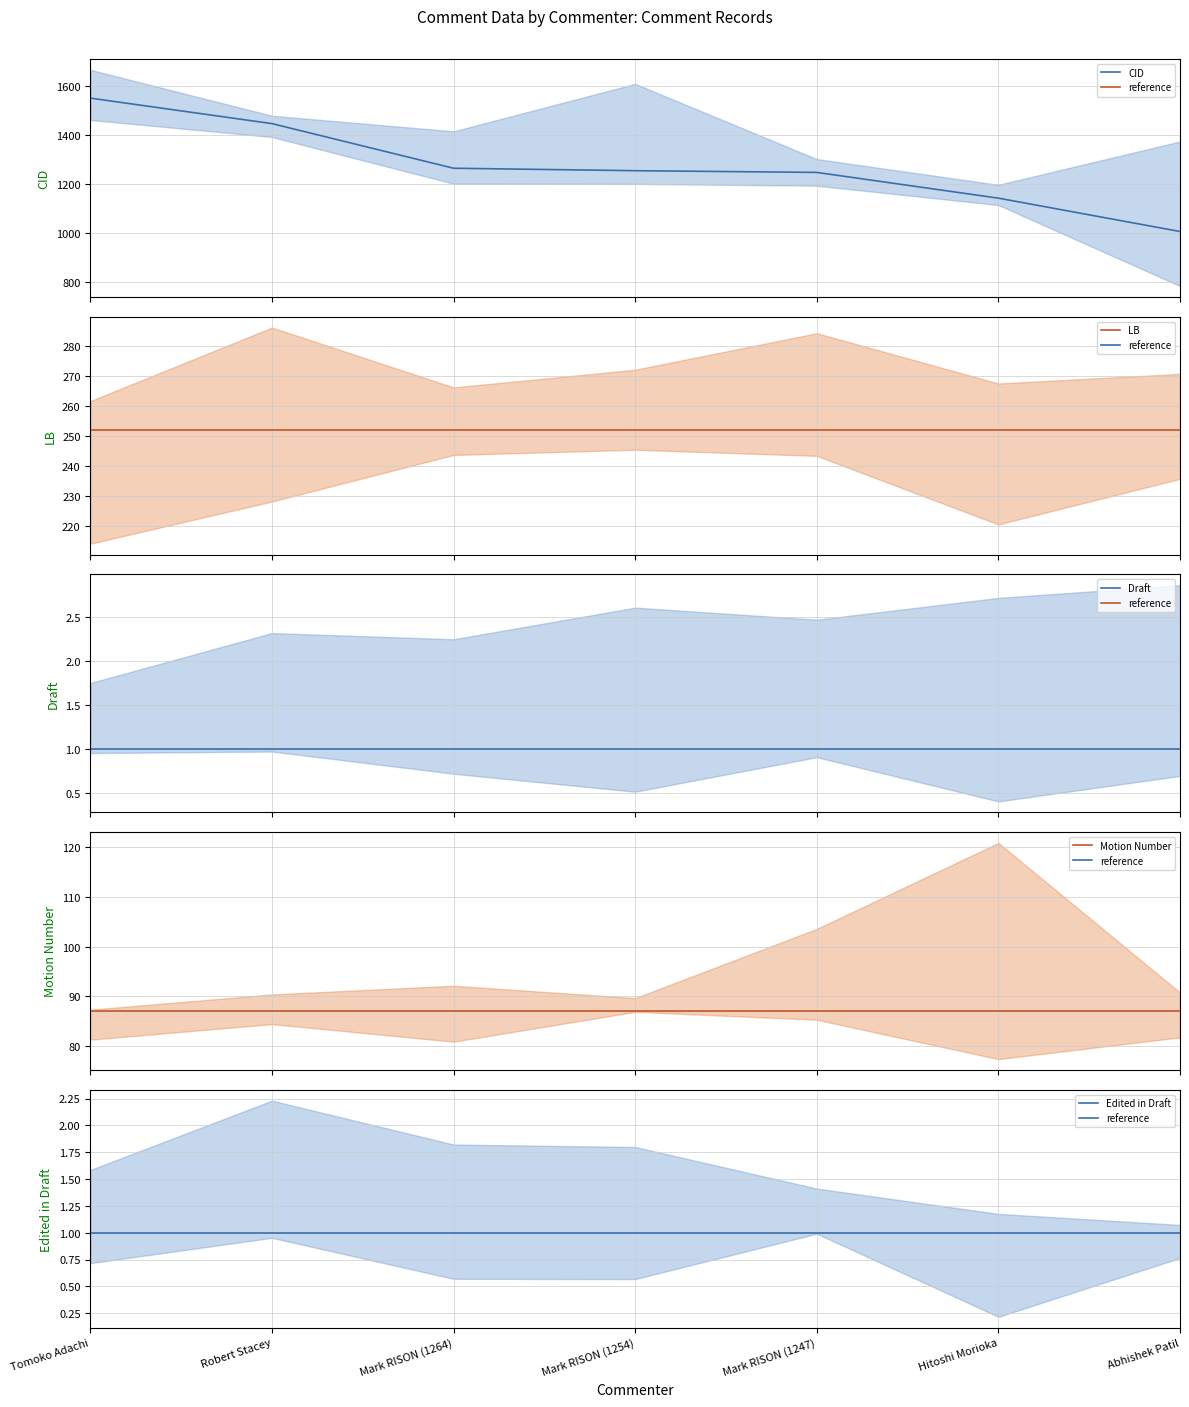

Is the value of Motion Number (mean) at Mark RISON (1254) greater than the value of Draft (mean) at Mark RISON (1264)?

Yes